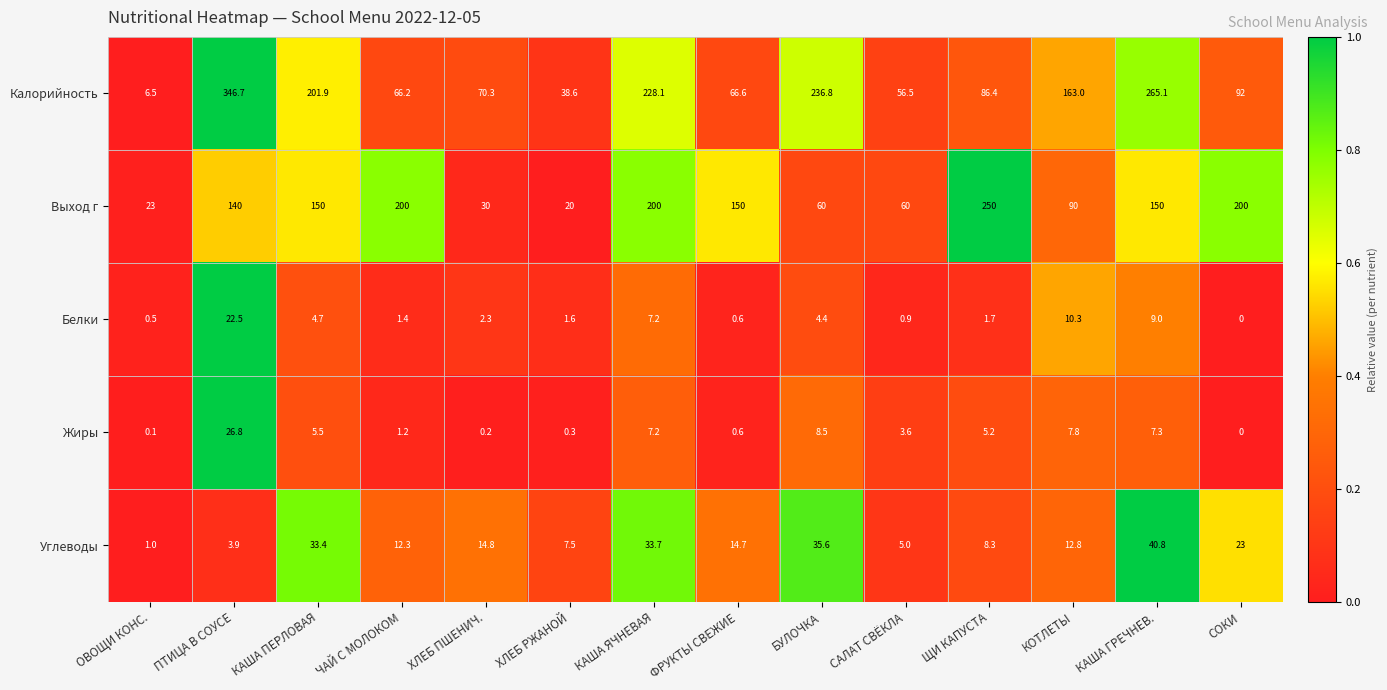

At which category does the chart reach its minimum across all series?

СОКИ